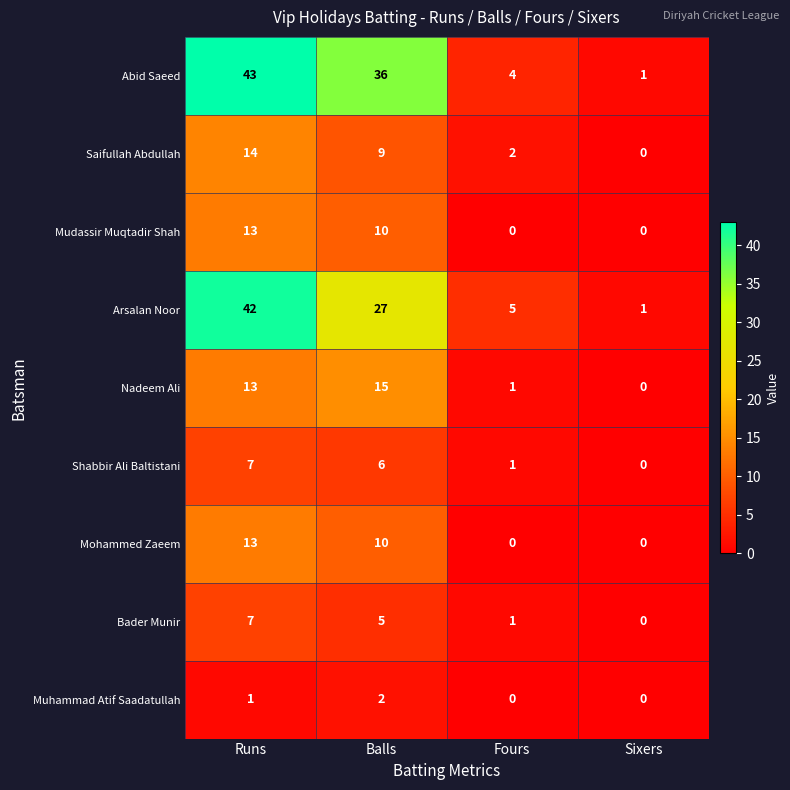

True or false: Abid Saeed has a value of 2 at Sixers.

False